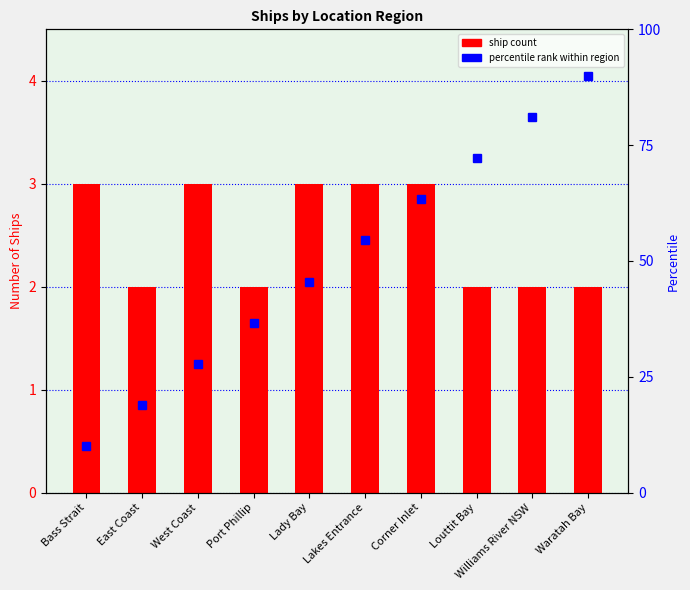

Reading left to right, what are all the values shown in this chart?

ship count: Bass Strait=3.0	East Coast=2.0	West Coast=3.0	Port Phillip=2.0	Lady Bay=3.0	Lakes Entrance=3.0	Corner Inlet=3.0	Louttit Bay=2.0	Williams River NSW=2.0	Waratah Bay=2.0
percentile rank within region: Bass Strait=10.0	East Coast=18.9	West Coast=27.8	Port Phillip=36.7	Lady Bay=45.6	Lakes Entrance=54.4	Corner Inlet=63.3	Louttit Bay=72.2	Williams River NSW=81.1	Waratah Bay=90.0